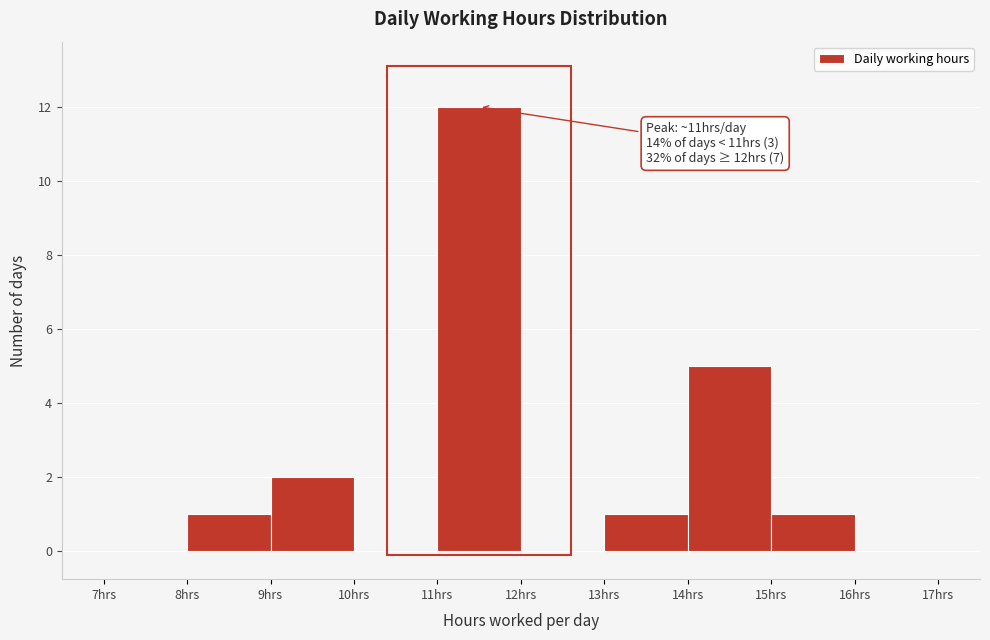

Which range on the x-axis has the tallest bar?

11 to 12